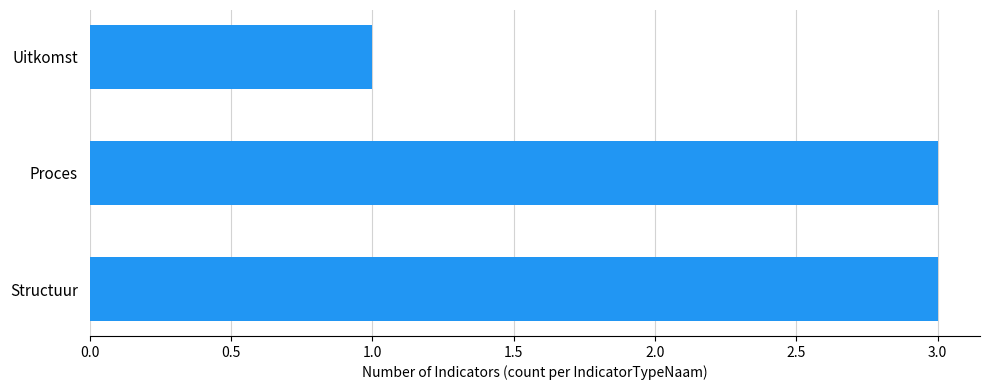

Which has a higher value, Uitkomst or Structuur?

Structuur